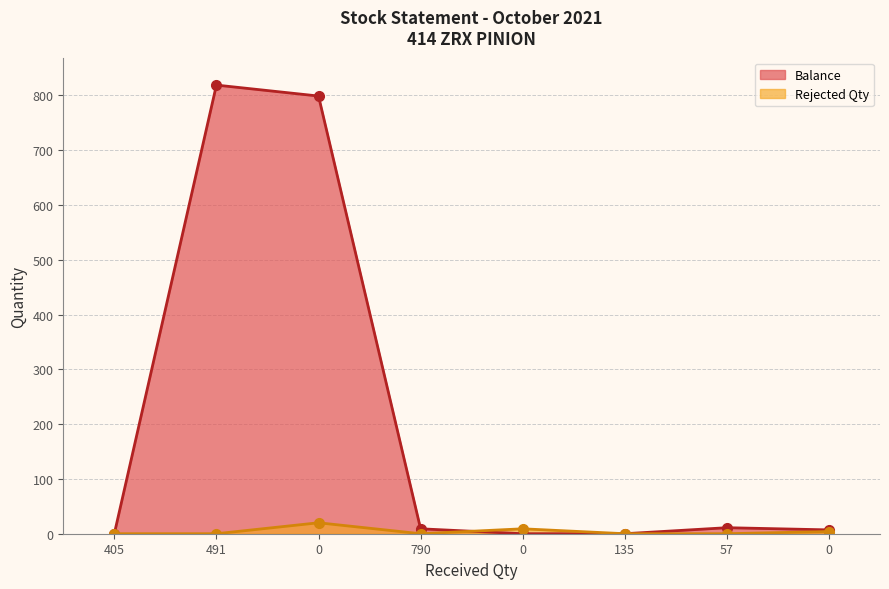

Is it true that Balance equals 0 at 135?

True